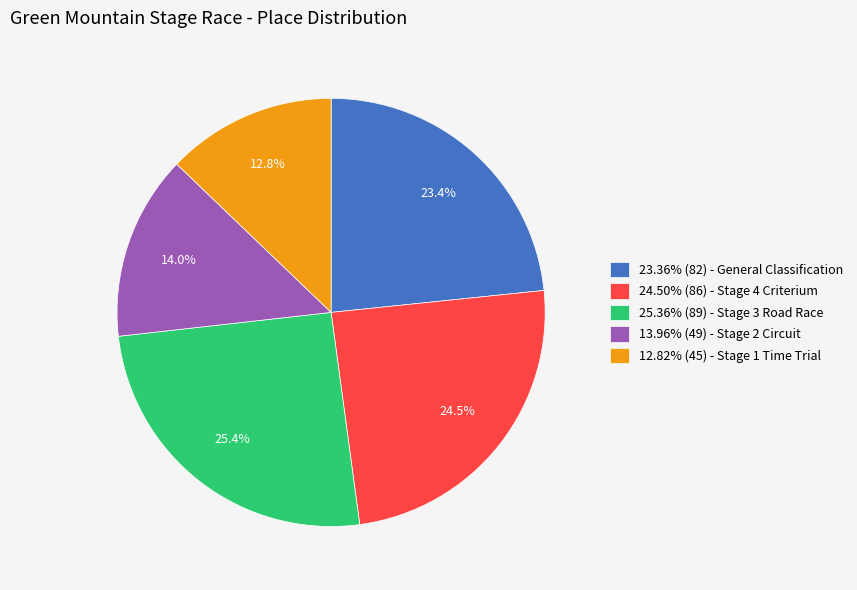

How much of the chart is everything except 25.36% (89) - Stage 3 Road Race?

74.6%